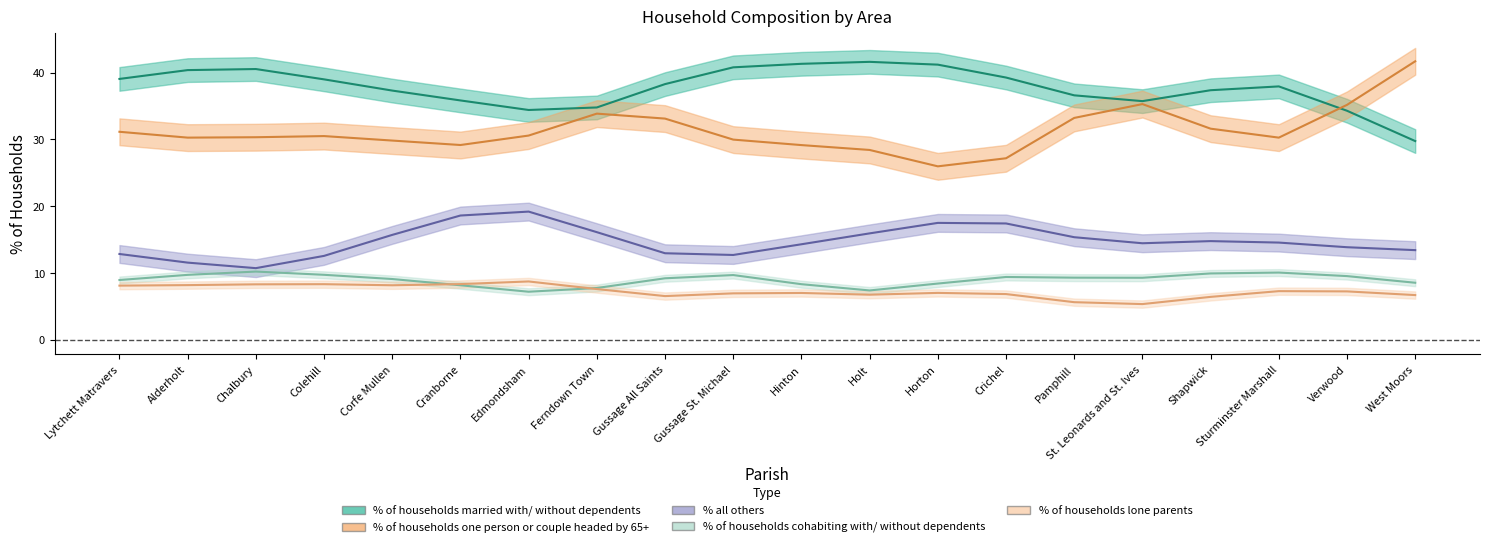

What is the difference between the % of households one person or couple headed by 65+ values at Gussage St. Michael and Sturminster Marshall?

0.1